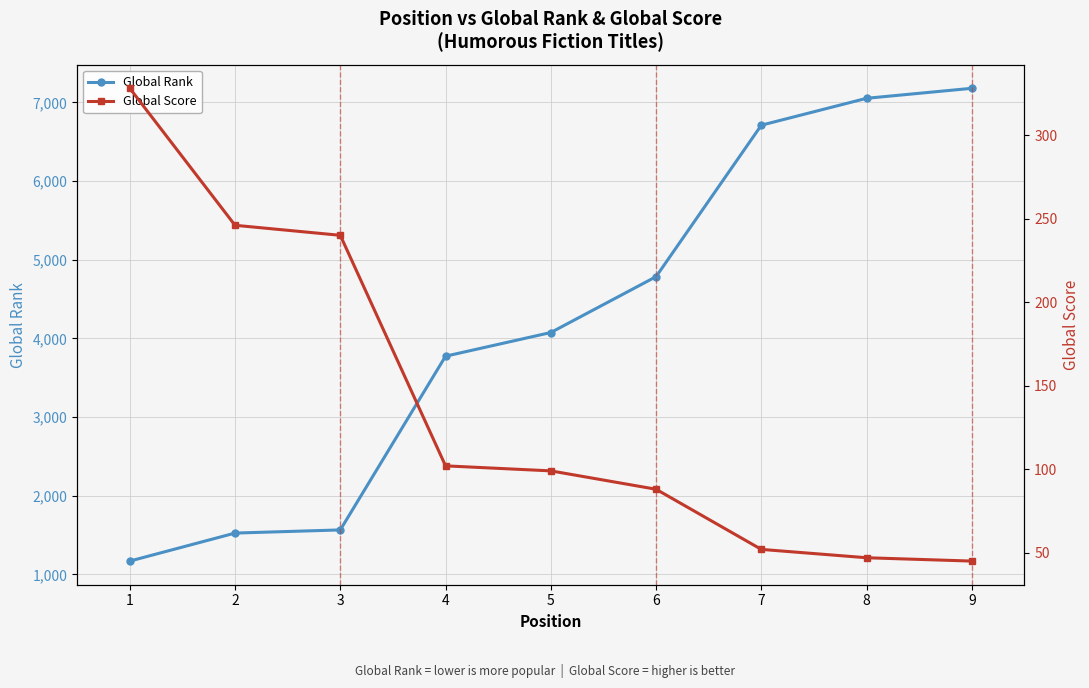

Rank the series at 5 from highest to lowest value.

Global Rank, Global Score